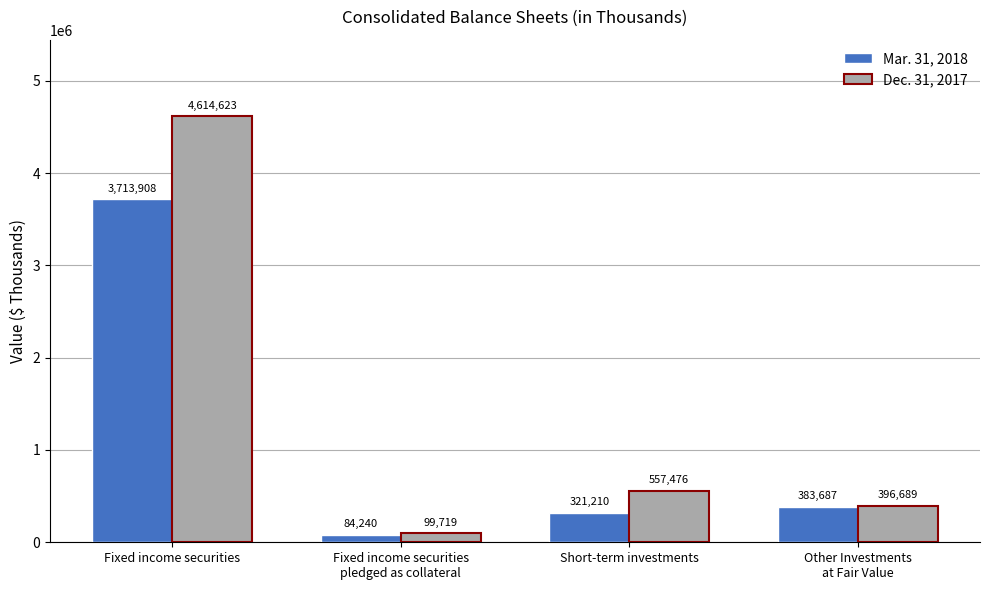

Which series has the widest spread of values?

Dec. 31, 2017